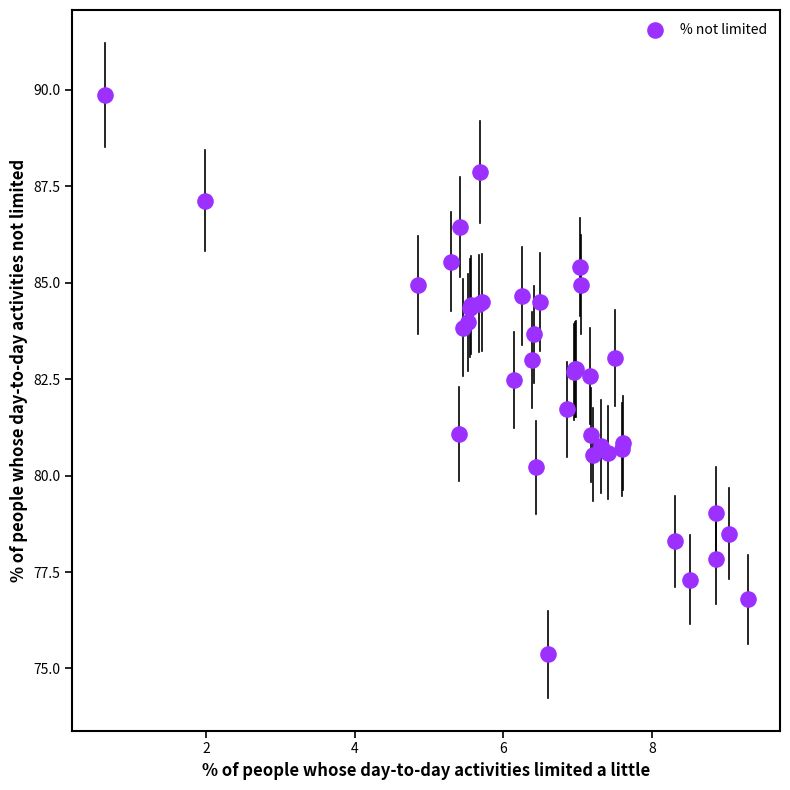

What Y value in the scatter plot is closest to 82?

81.7